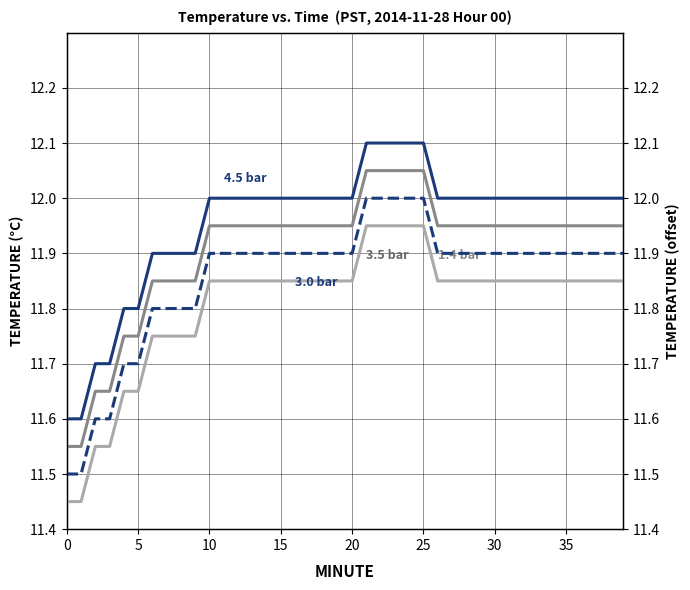

What is the difference between the highest and lowest values at 19?

0.2